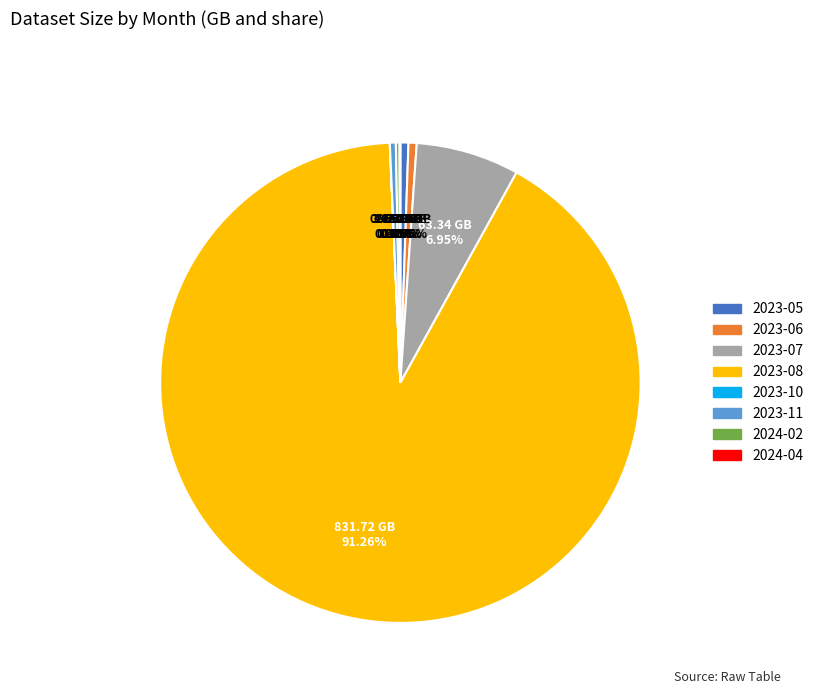

Does any single category account for the majority?

Yes